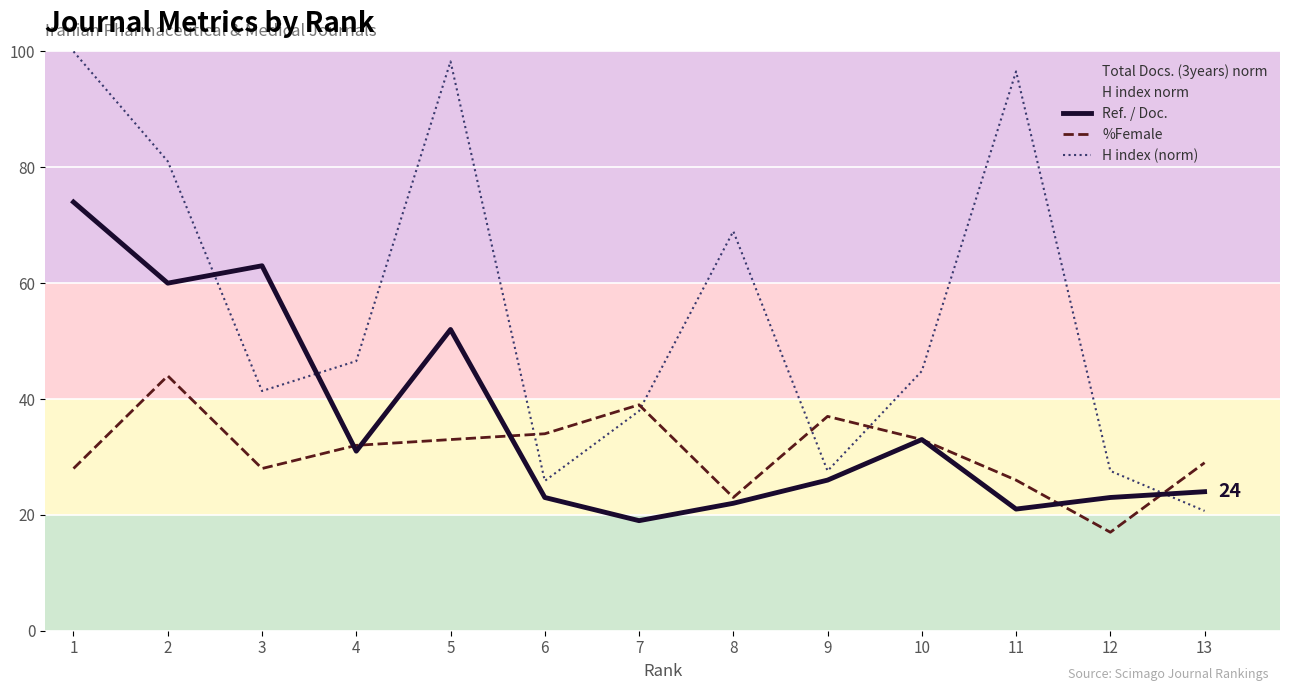

Where is the first local minimum for H index (norm)?

3